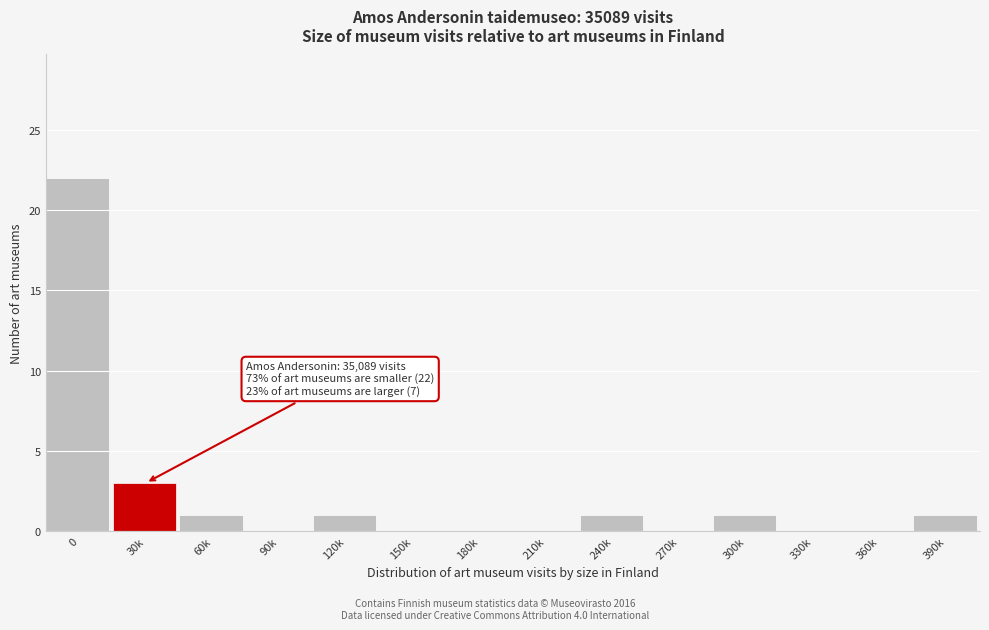

Reading left to right, extract all data points from this chart.

0=22	30k=3	60k=1	90k=0	120k=1	150k=0	180k=0	210k=0	240k=1	270k=0	300k=1	330k=0	360k=0	390k=1